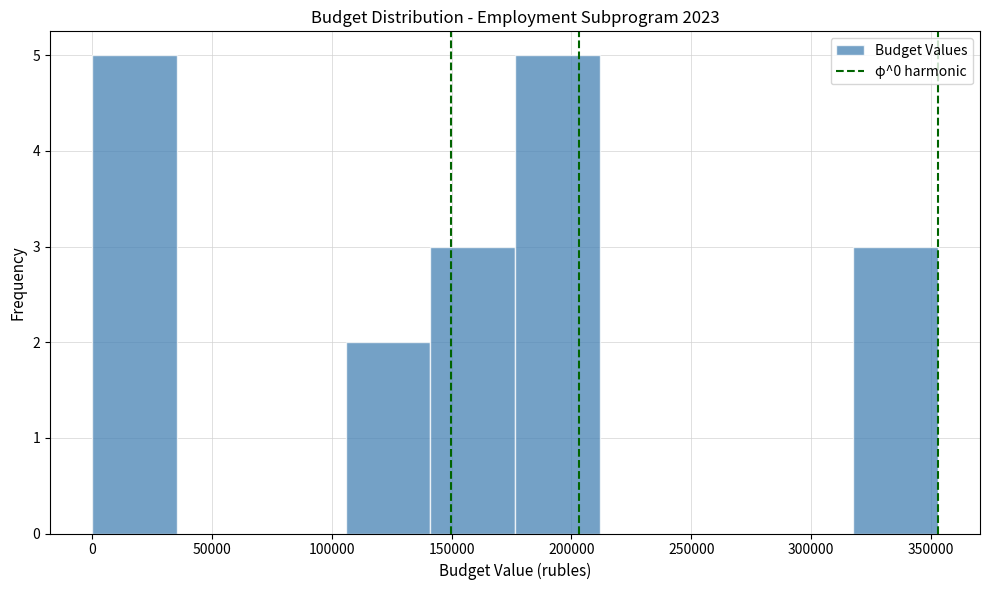

Reading left to right, transcribe this chart: for each bar, give the range it covers on the x-axis and its height. Neither the bar edges nor the heights are printed on the chart, so give them approximately, as read against the axes.

0 to 35000: 5
35000 to 70000: 0
70000 to 105000: 0
105000 to 140000: 2
140000 to 175000: 3
175000 to 210000: 5
210000 to 245000: 0
245000 to 280000: 0
280000 to 320000: 0
320000 to 355000: 3